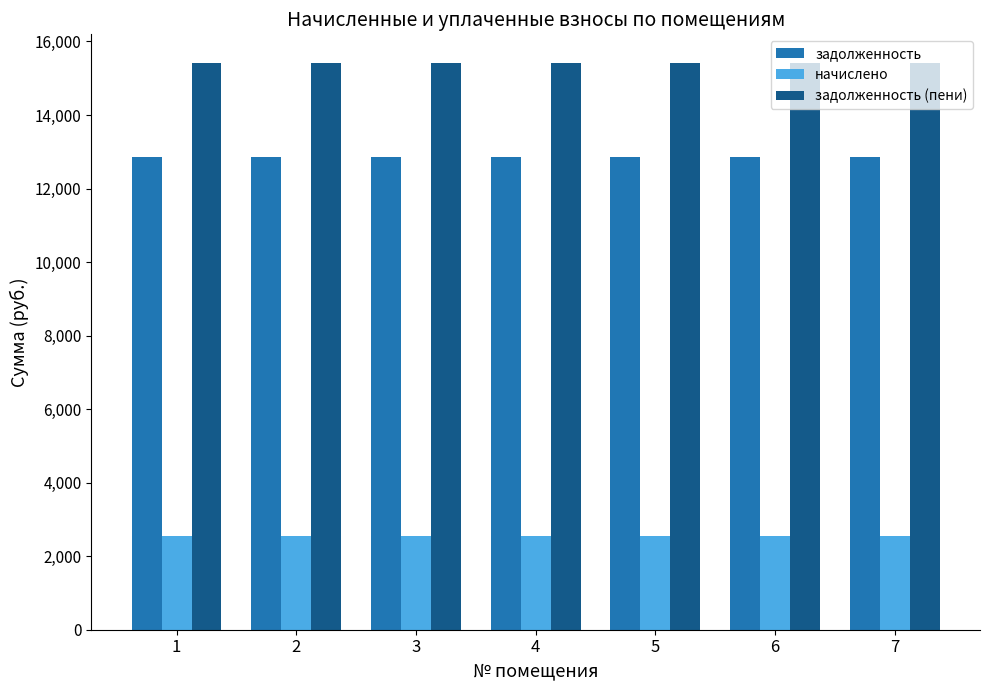

What is the approximate value of задолженность at 3?

12865.7